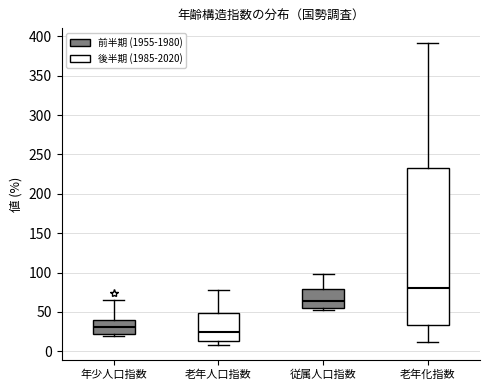

Which box's median line is the highest?

老年化指数